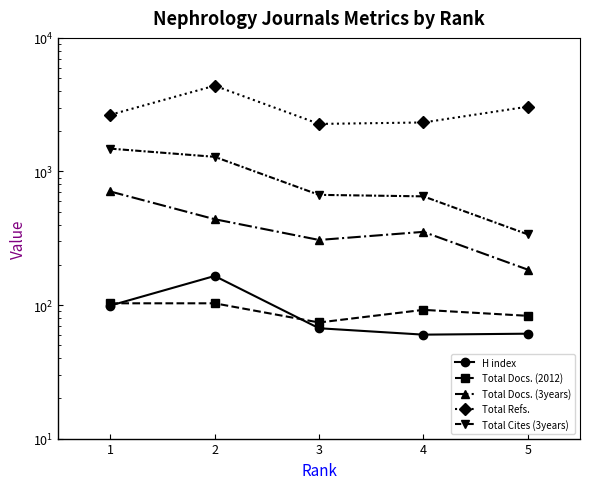

How many data points does each series have?

5